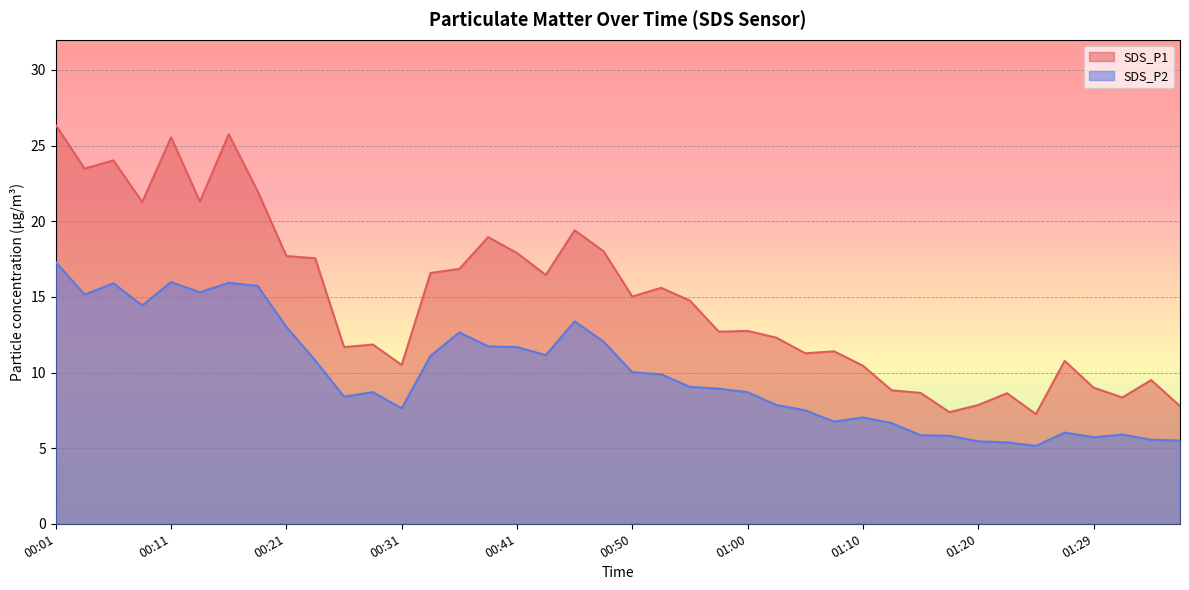

What position from the right is 00:06?

38